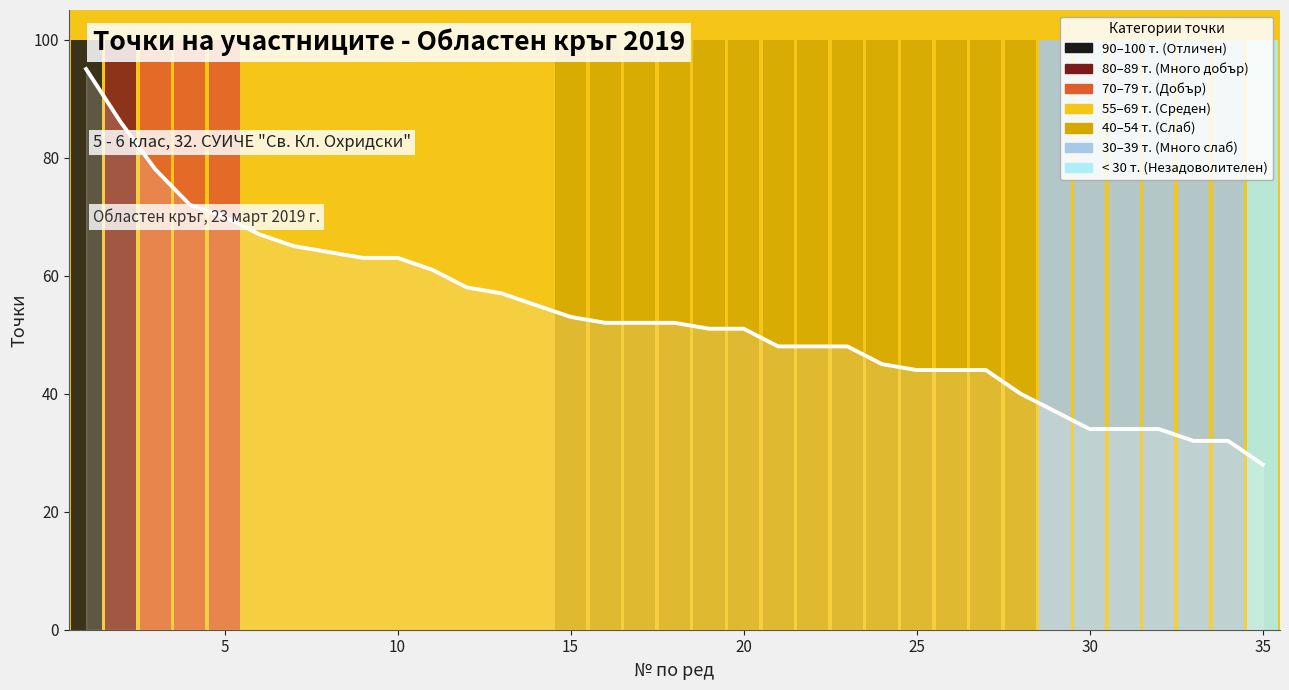

Approximately how many times larger is the value at 15 compared to 25?

1.1